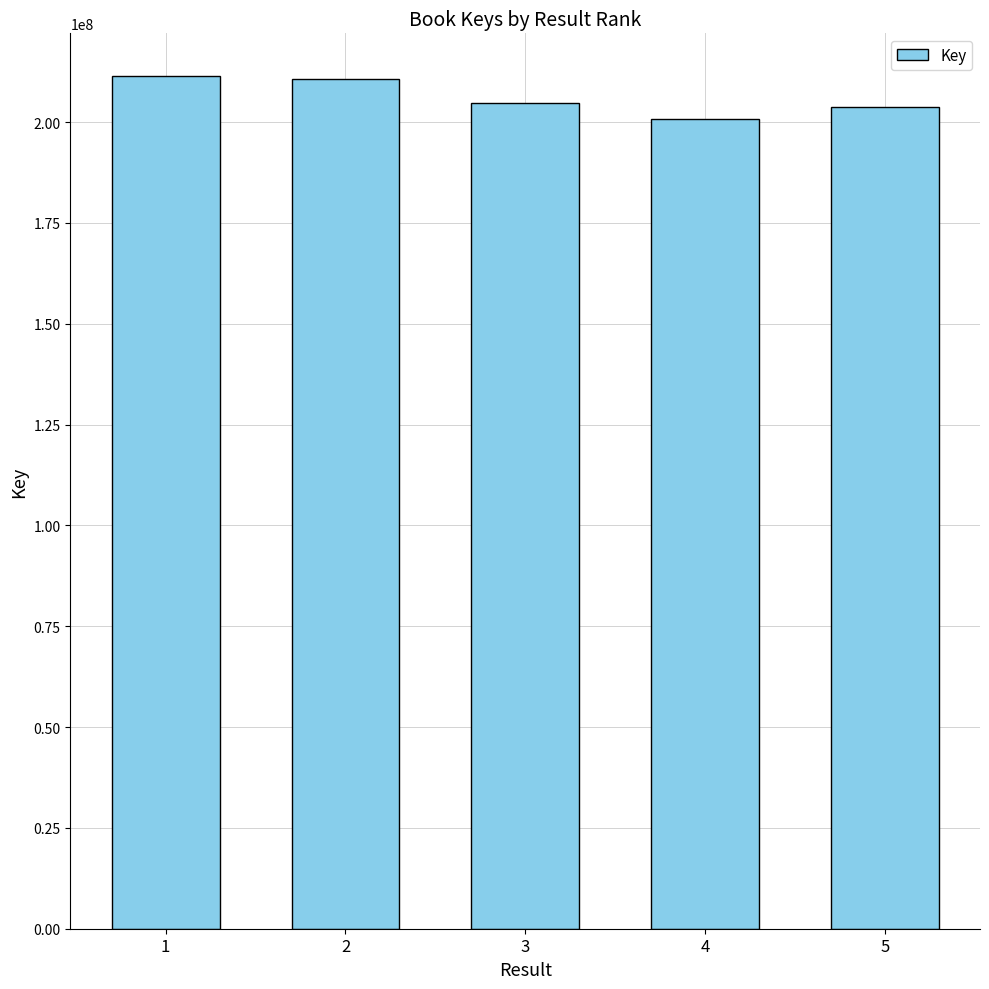

How many series are shown in this chart?

1